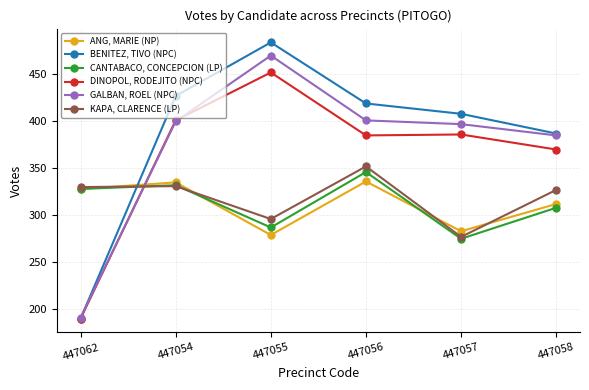

What position from the left is 447055?

3